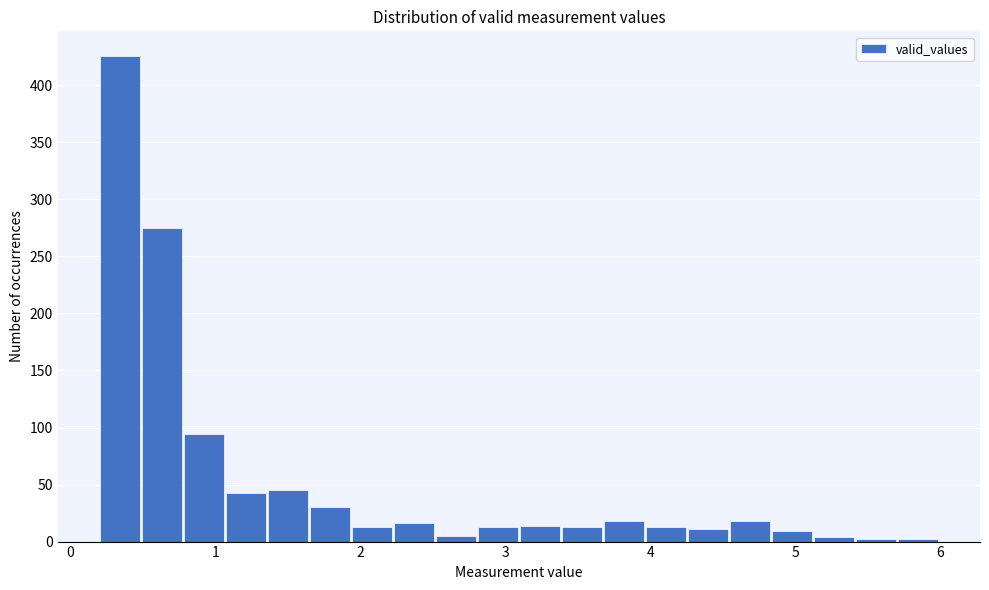

Around what value on the x-axis is the tallest bar? Give the approximate position of its centre, as read against the axis.

0.3